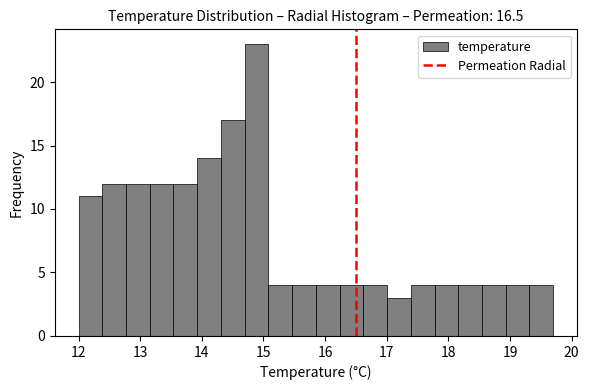

Around what value on the x-axis is the tallest bar? Give the approximate position of its centre, as read against the axis.

14.9